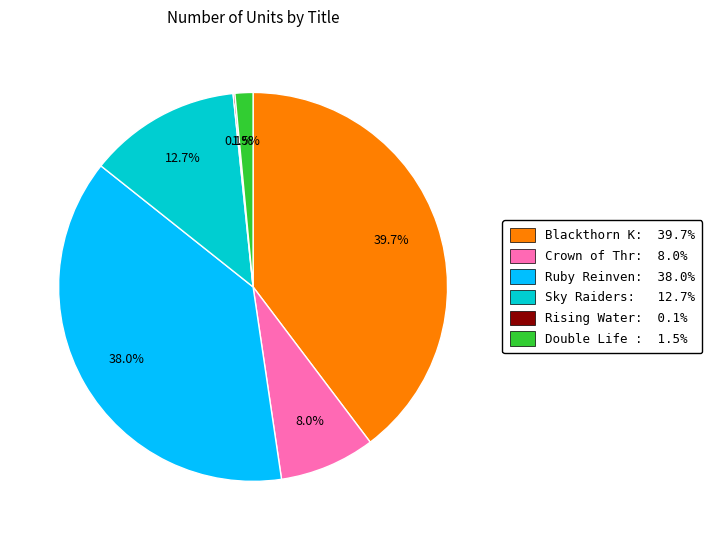

Is there any slice that represents more than half of the pie?

No